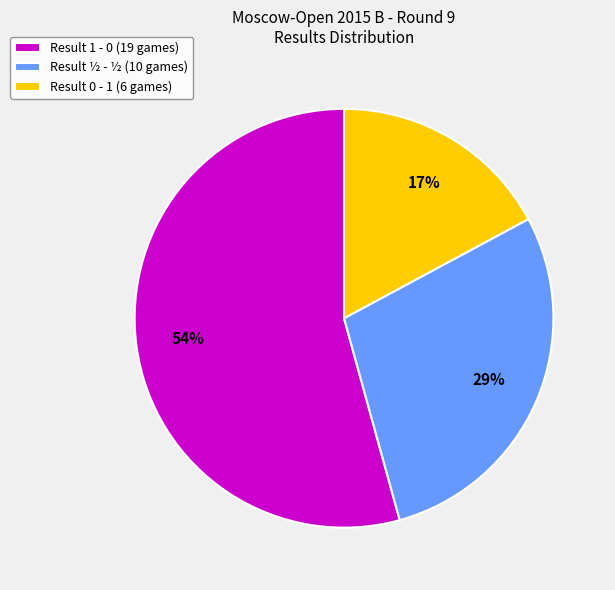

Between Result 1 - 0 (19 games) and Result 0 - 1 (6 games), which is larger?

Result 1 - 0 (19 games)